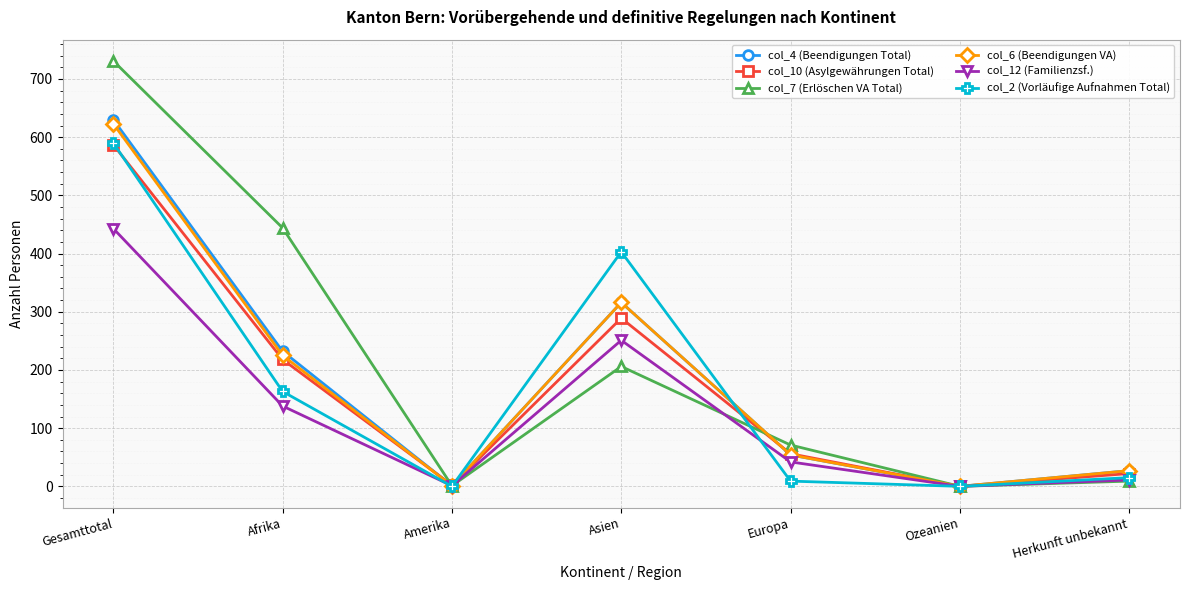

Is the value of col_6 (Beendigungen VA) at Europa greater than the value of col_12 (Familienzsf.) at Europa?

Yes